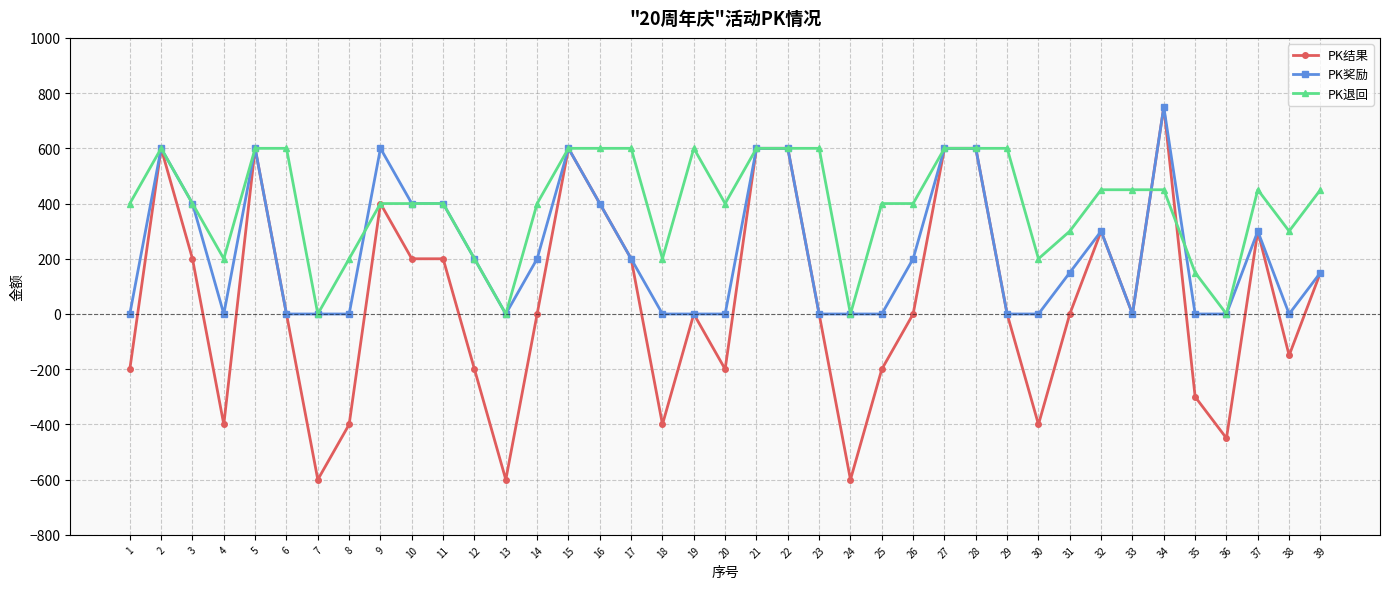

What is the minimum value shown in the chart?

-600